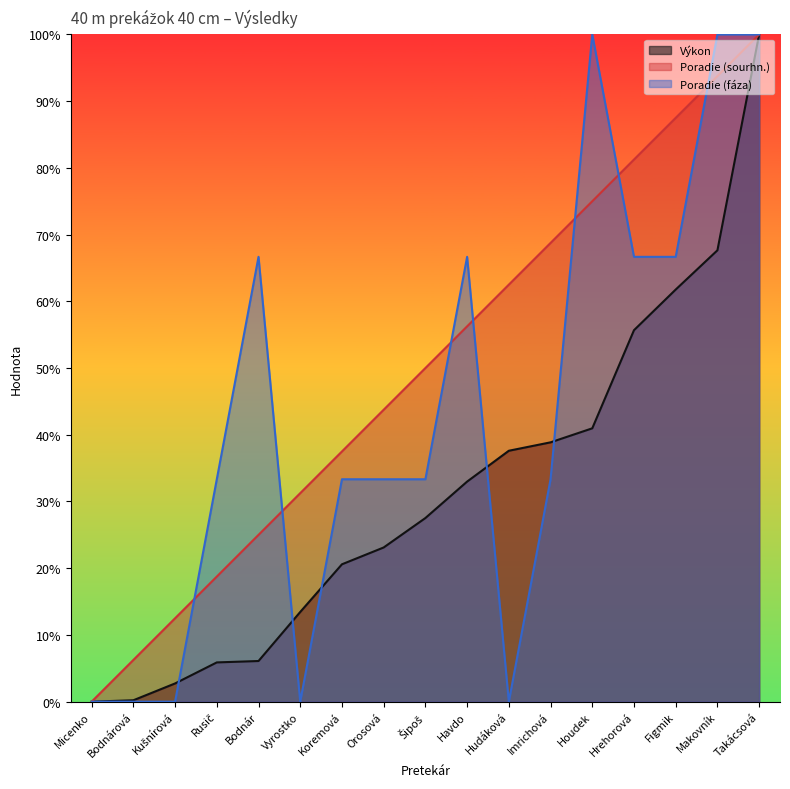

Is the value of Poradie (sourhn.) at Bodnárová greater than the value of Výkon at Rusič?

Yes